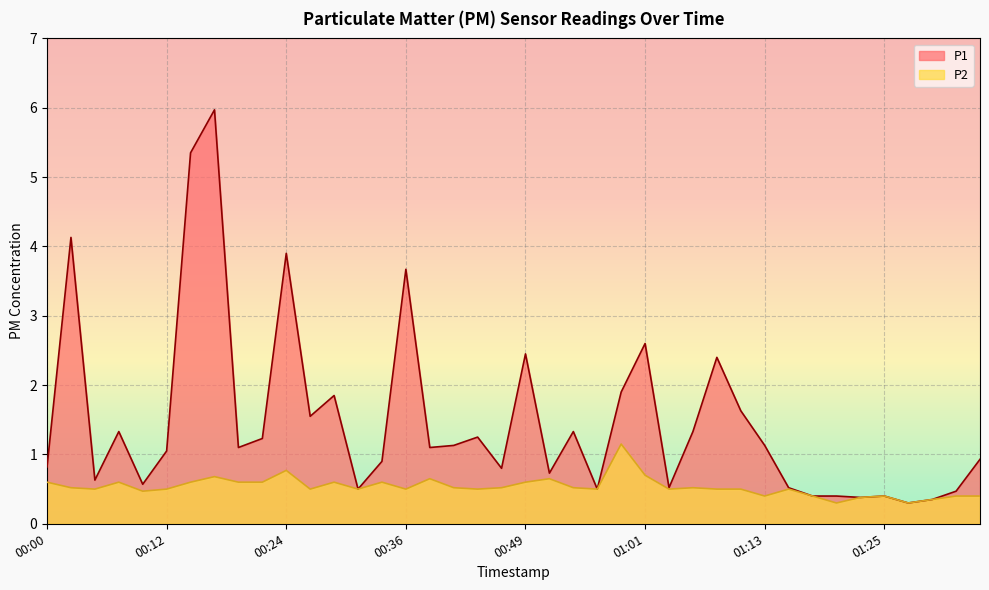

How many lines are shown in the chart?

2